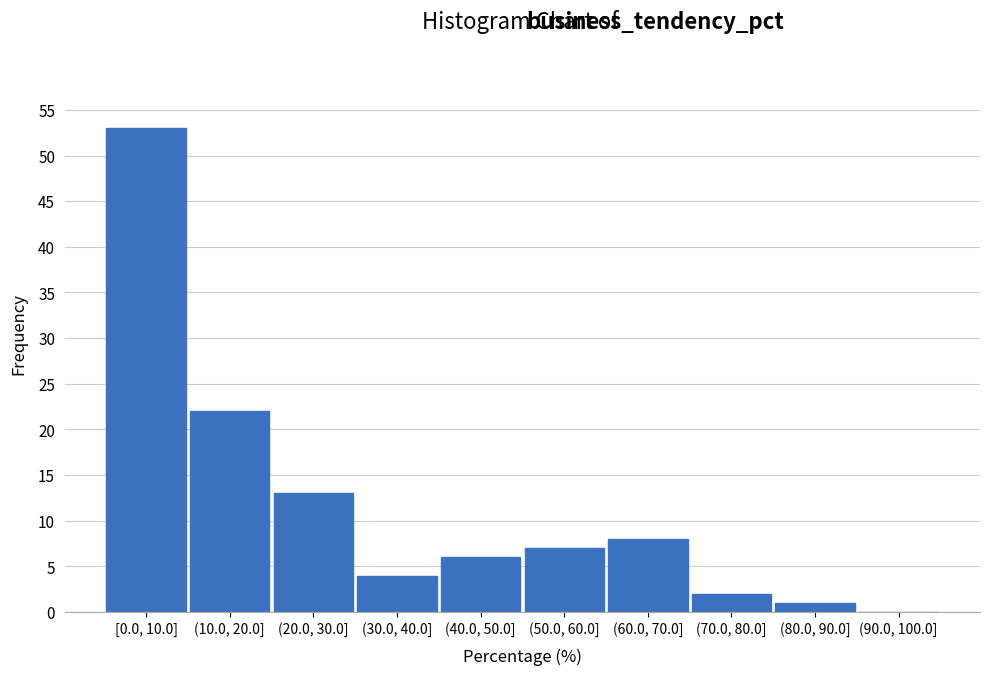

Reading right to left, list all the values displayed in this chart.

(90.0, 100.0]=0	(80.0, 90.0]=1	(70.0, 80.0]=2	(60.0, 70.0]=8	(50.0, 60.0]=7	(40.0, 50.0]=6	(30.0, 40.0]=4	(20.0, 30.0]=13	(10.0, 20.0]=22	[0.0, 10.0]=53